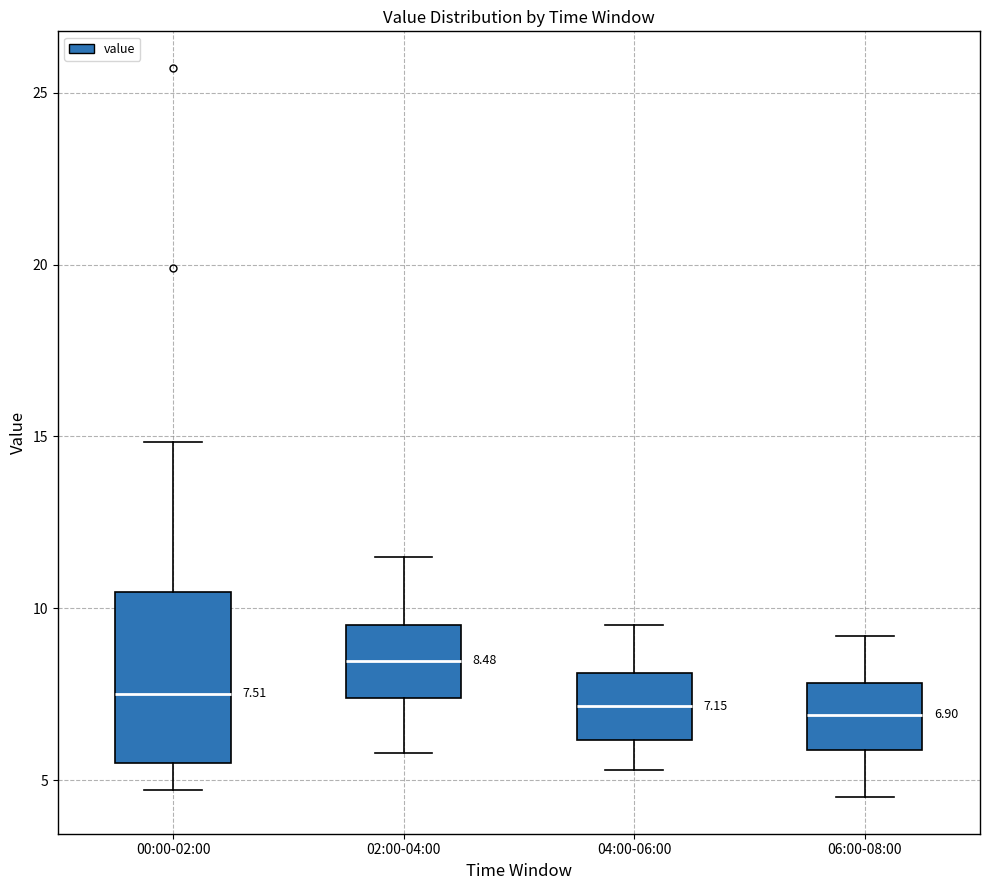

Comparing the boxes themselves (not the whiskers), which one is the tallest?

00:00-02:00